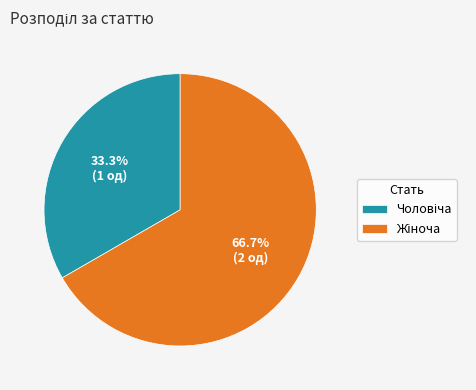

Does any single category account for the majority?

Yes